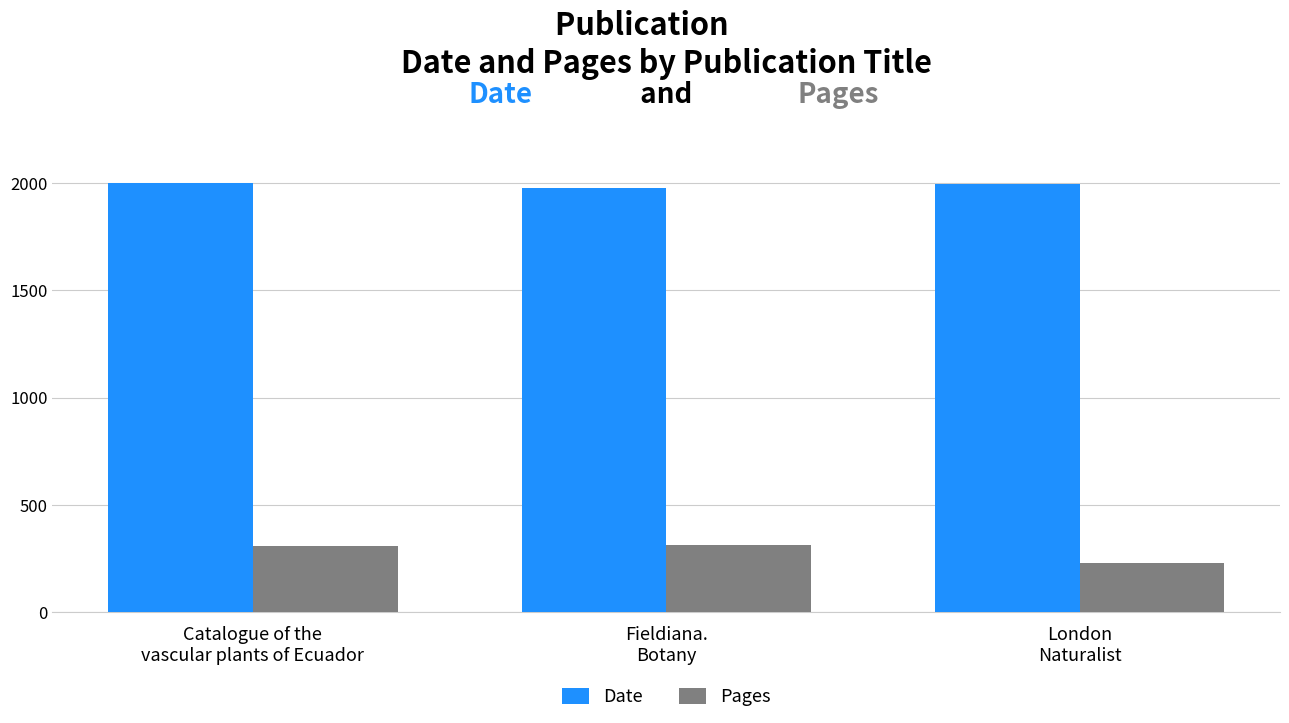

What is the total value across all series at London
Naturalist?

2227